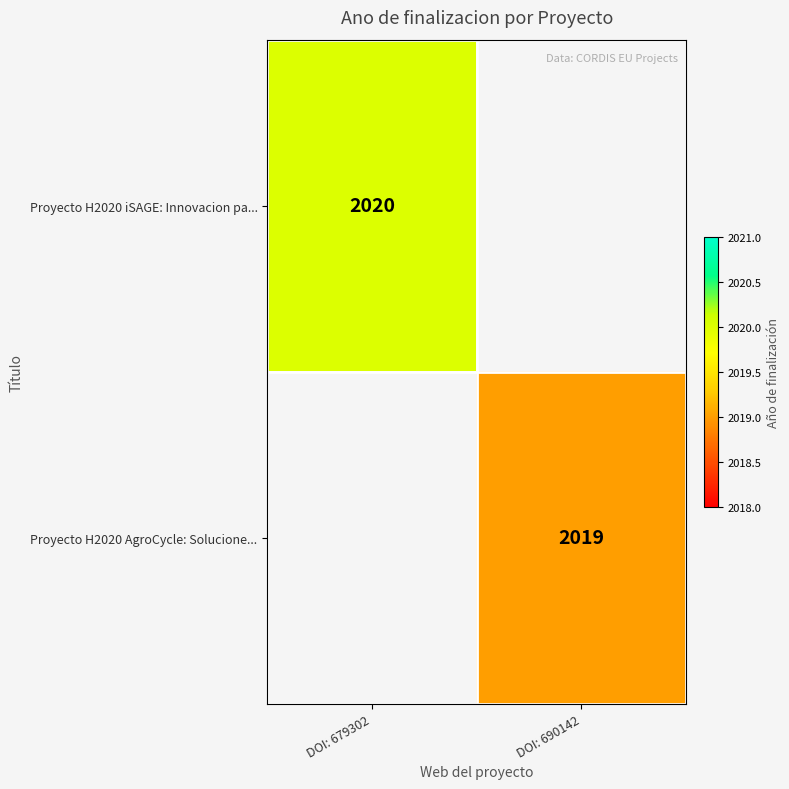

What is the smallest value displayed?

2019.0